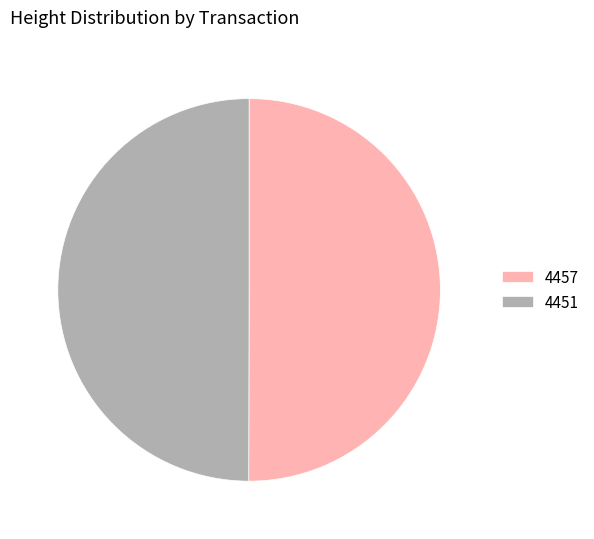

Is the sum of 4457 and 4451 greater than half?

Yes